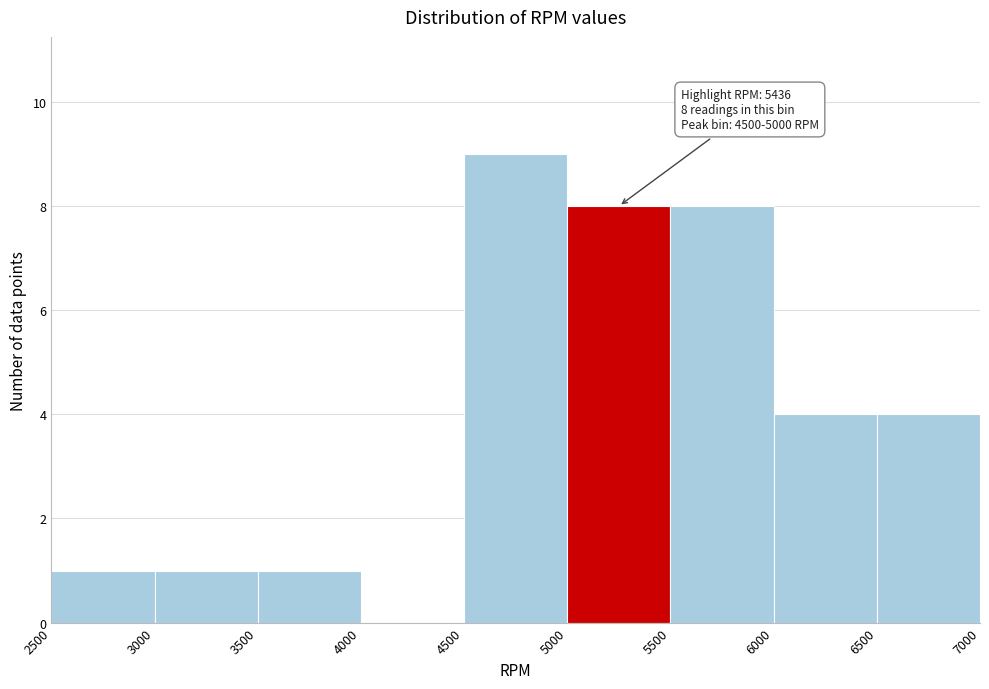

Over which range of the x-axis is the bar tallest?

4500 to 5000